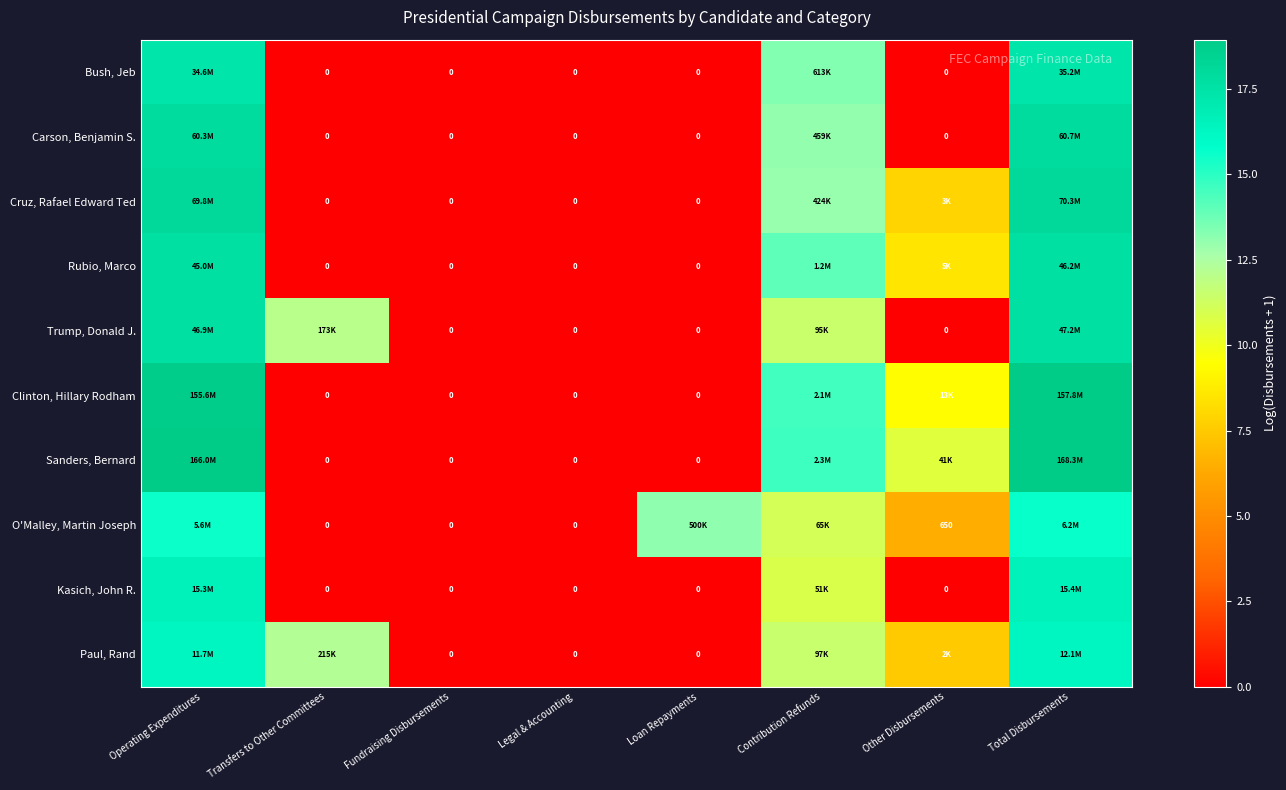

What is the difference between the highest and lowest values at Operating Expenditures?

3.4